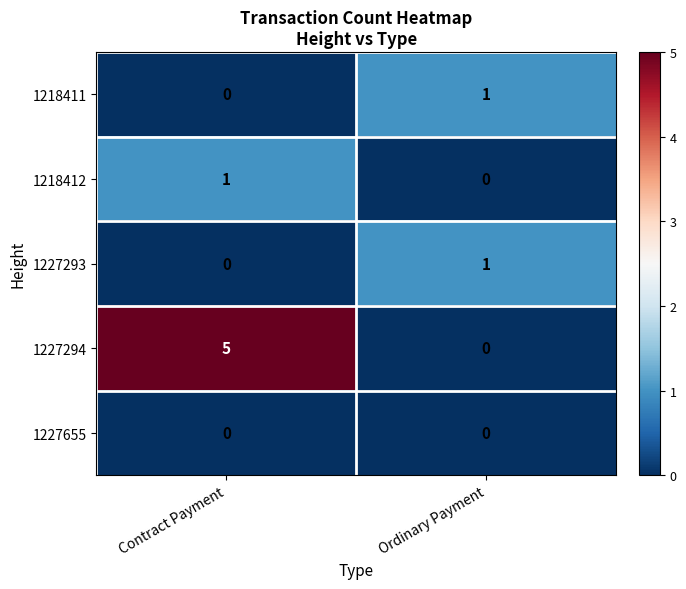

Reading left to right, extract all data points from this chart.

1218411: 0	1
1218412: 1	0
1227293: 0	1
1227294: 5	0
1227655: 0	0